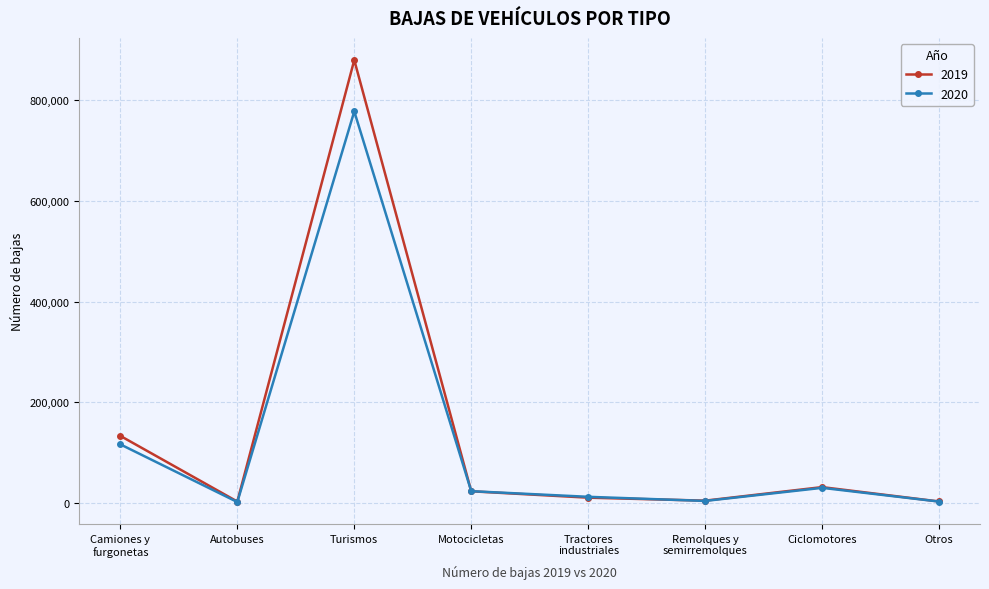

What is the sum of all 2020 values?

967951